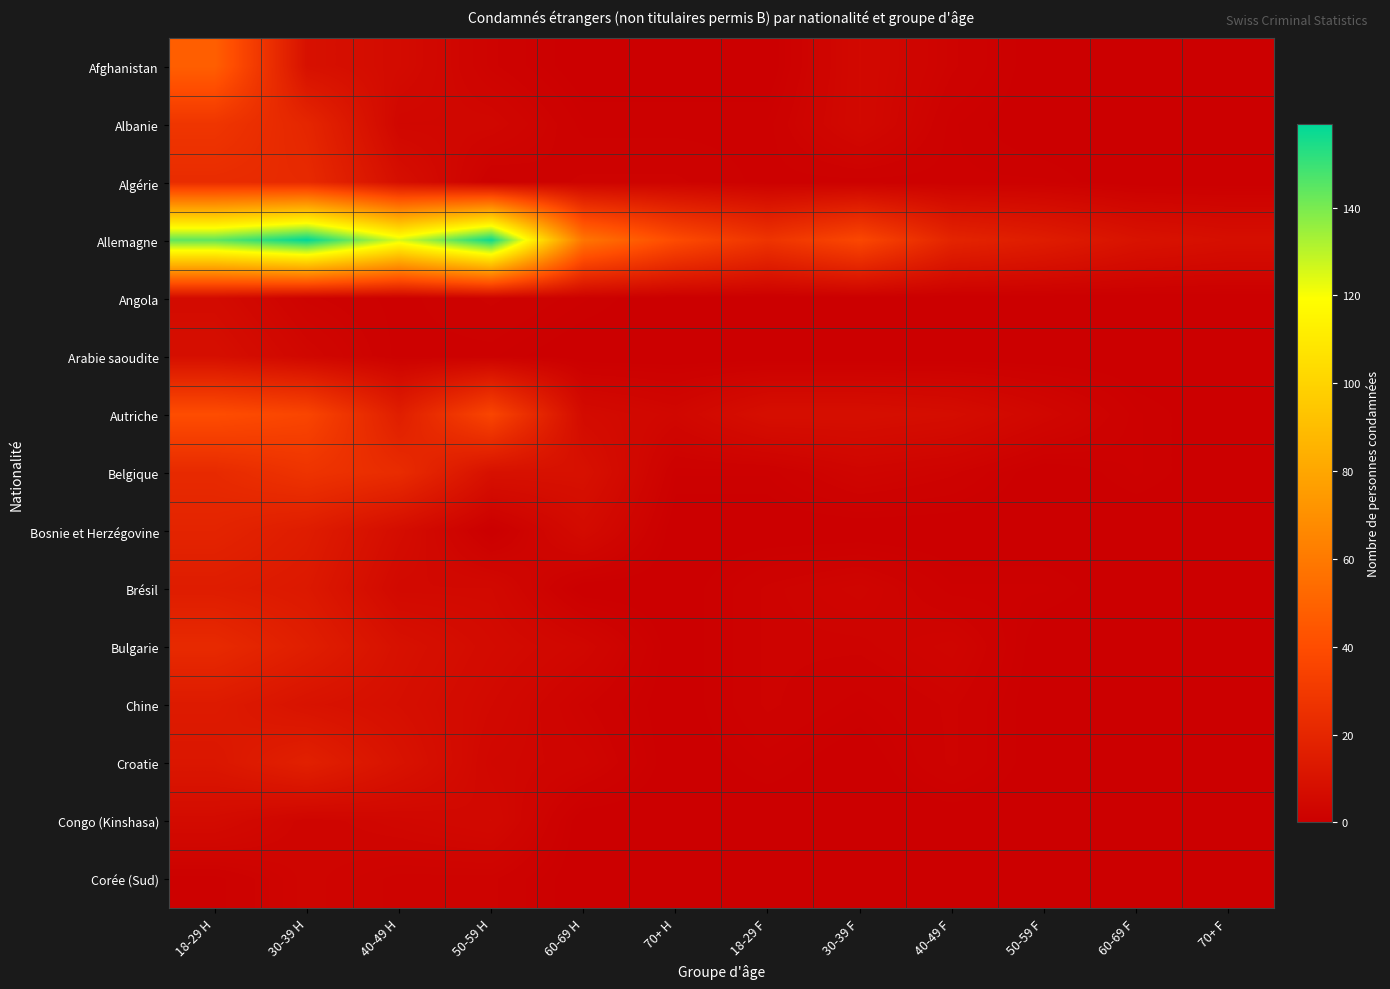

Between 50-59 F and 30-39 H, which is larger?

30-39 H